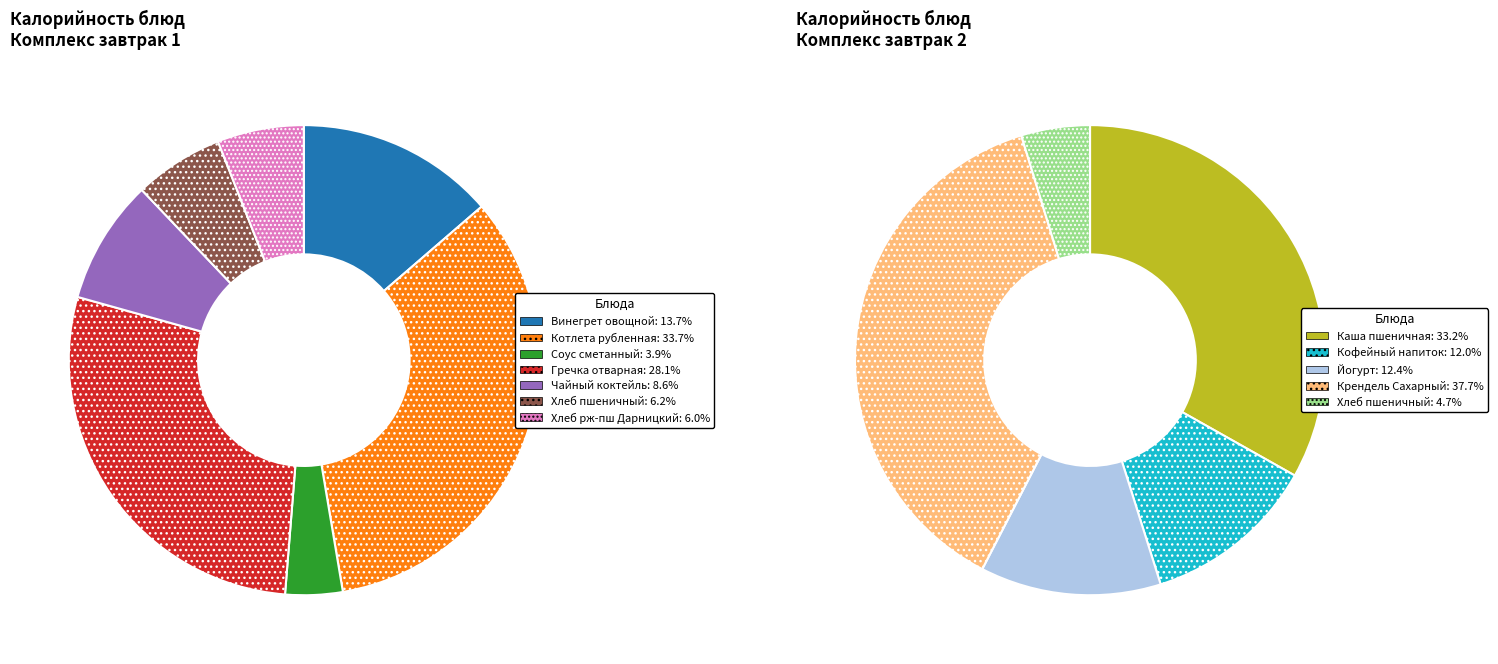

Which slice is the largest?

Котлета рубленная